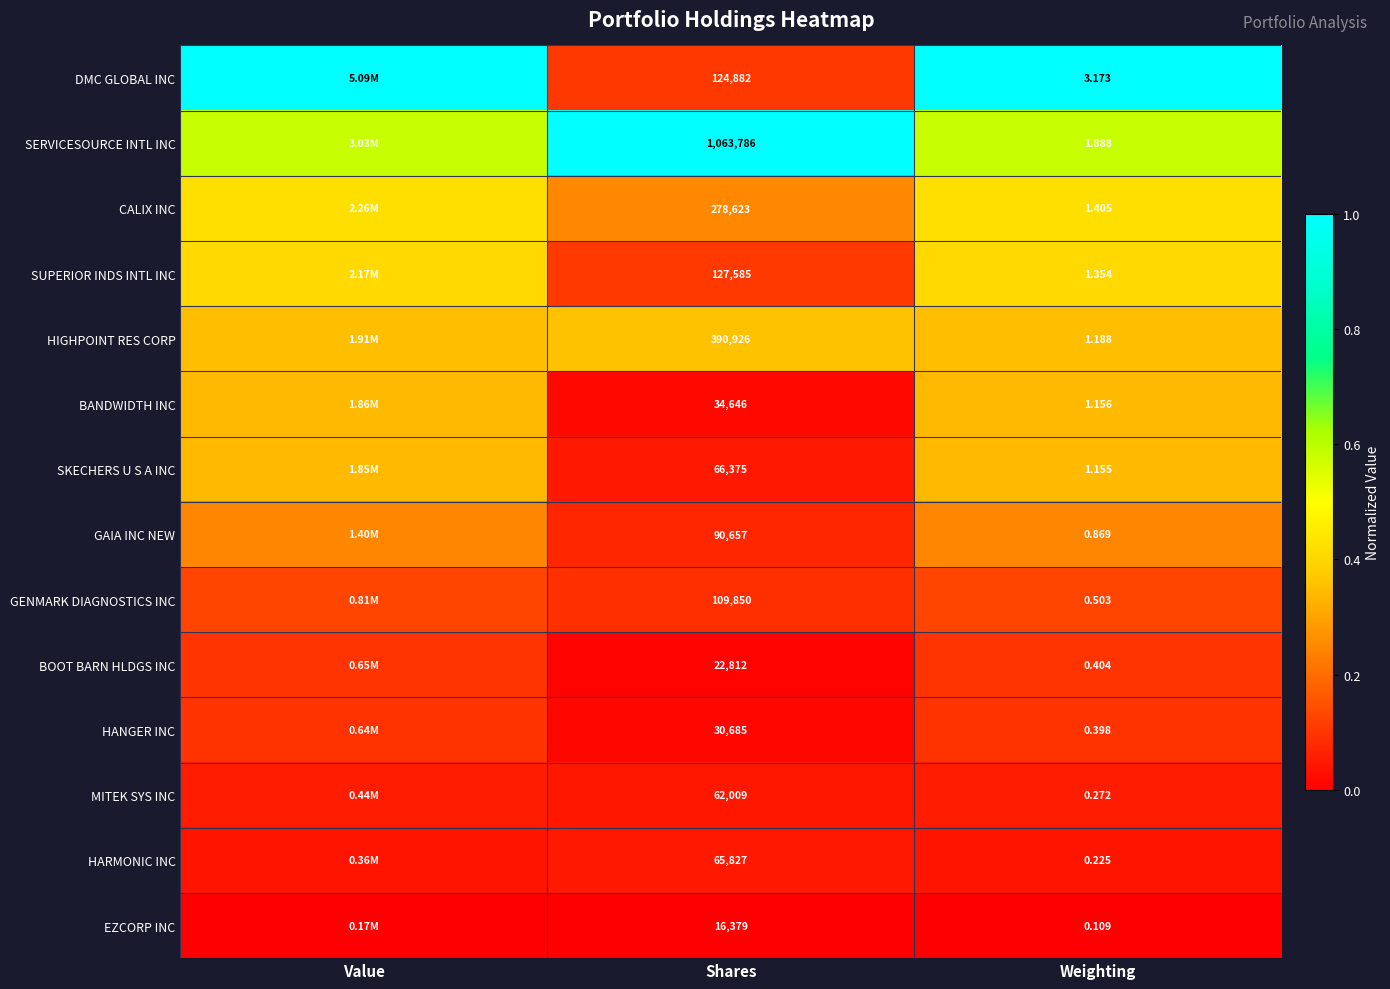

Which category has the highest value across all series?

Value